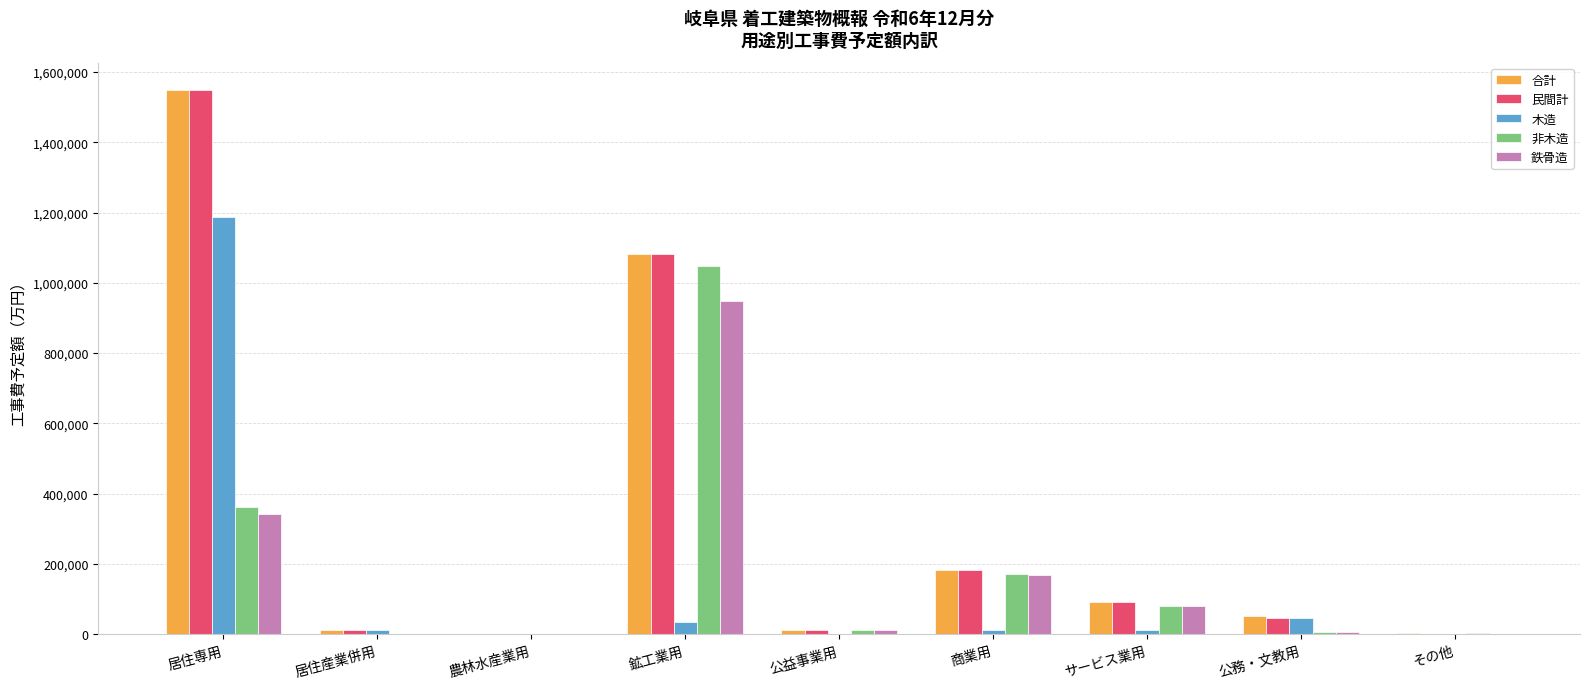

How many data points does each series have?

9